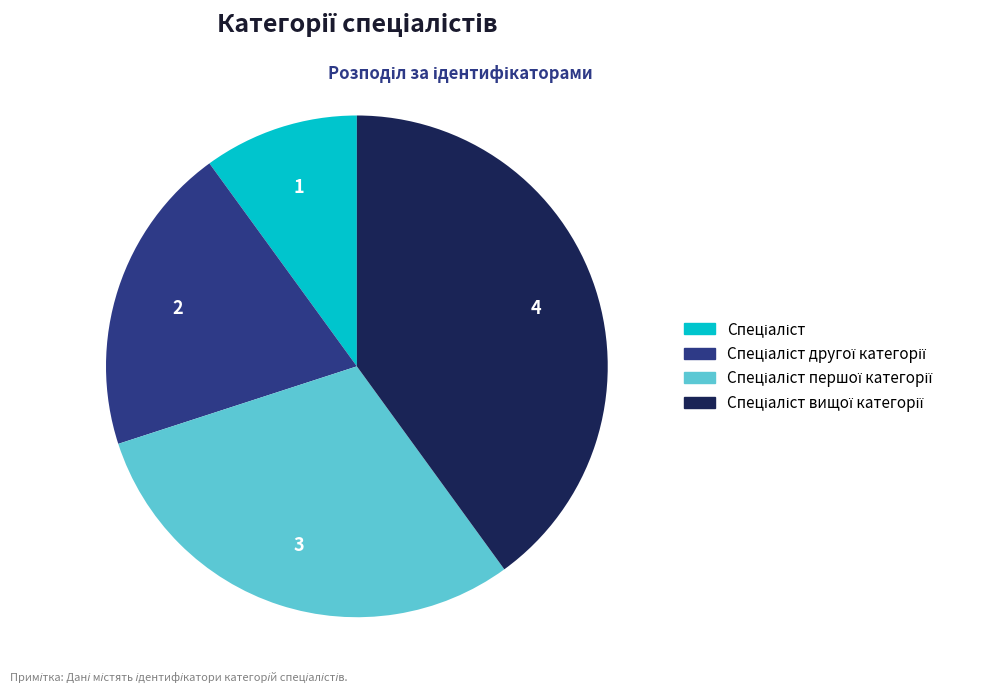

Does any single category account for the majority?

No